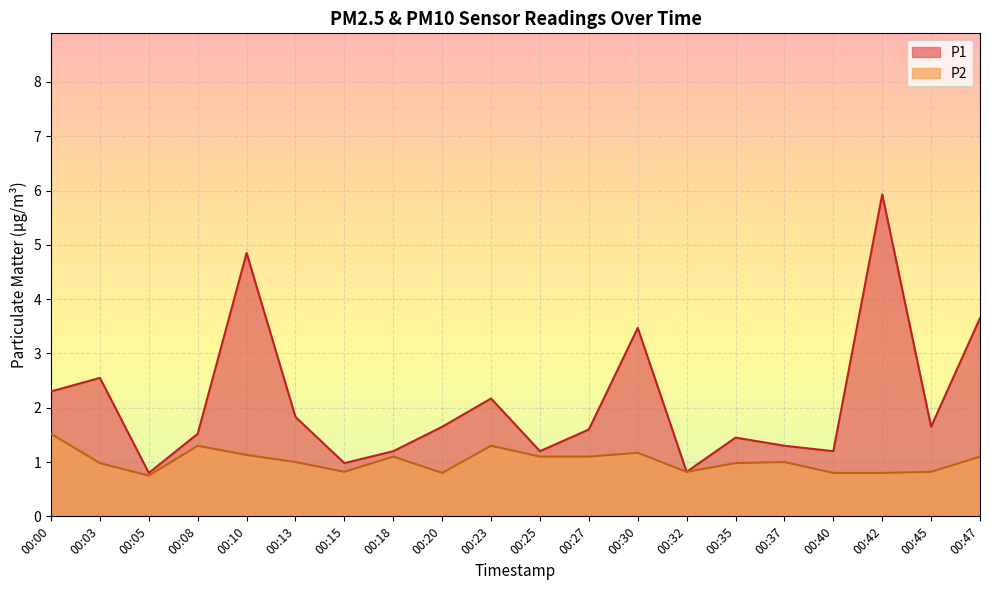

At which label does P1 first exceed 1?

00:00